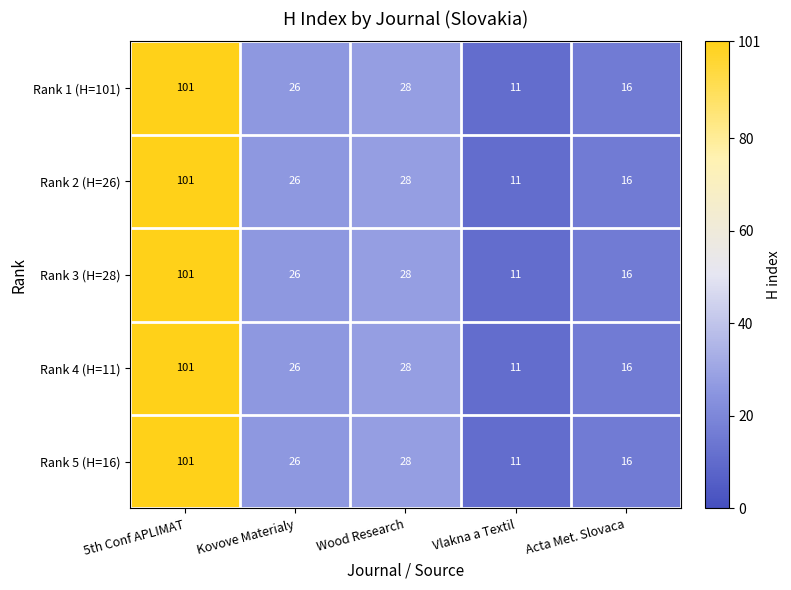

Is it true that Rank 1 (H=101) equals 28 at Wood Research?

True